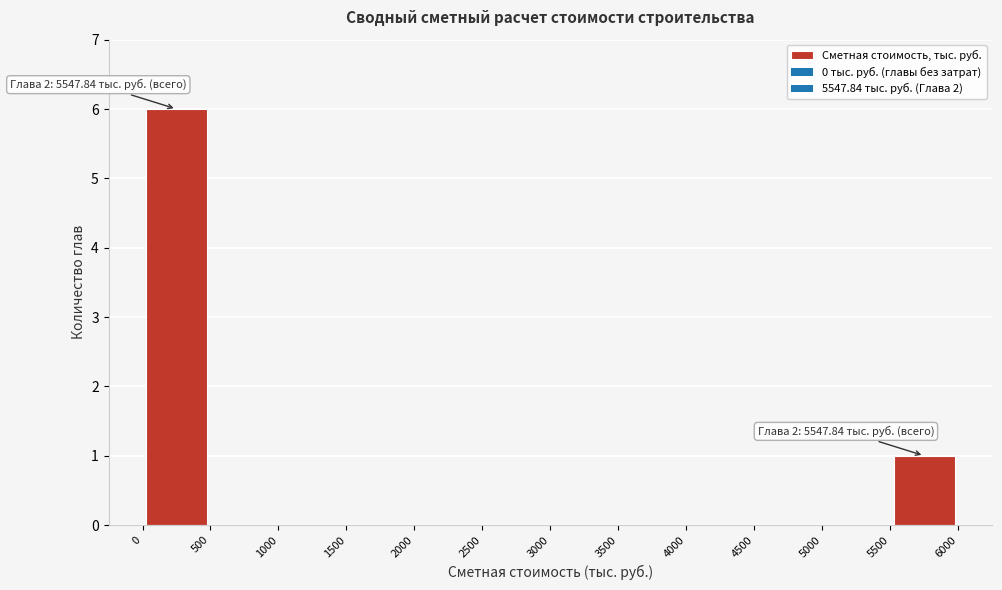

Which range on the x-axis has the tallest bar?

0 to 500